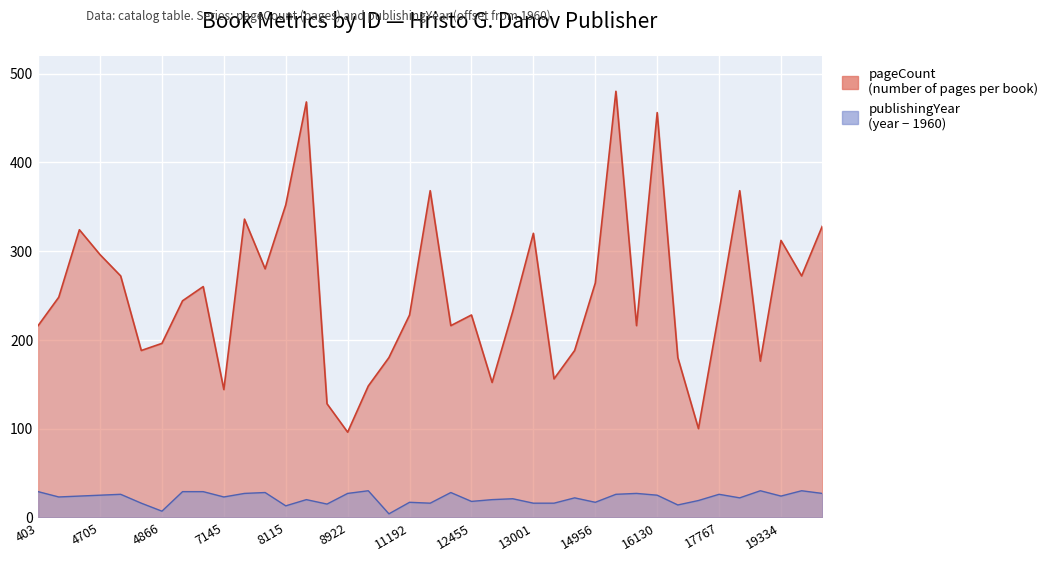

Reading right to left, extract all data points from this chart.

pageCount: 20115=328	19767=272	19334=312	19155=176	18633=368	17767=232	17551=100	16804=180	16130=456	15350=216	15034=480	14956=264	14518=188	13196=156	13001=320	12784=232	12734=152	12455=228	12091=216	11685=368	11192=228	10538=180	9746=148	8922=96	8574=128	8546=468	8115=352	7595=280	7296=336	7145=144	7095=260	4867=244	4866=196	4845=188	4761=272	4705=296	4695=324	4538=248	403=216
publishingYear: 20115=27	19767=30	19334=24	19155=30	18633=22	17767=26	17551=19	16804=14	16130=25	15350=27	15034=26	14956=17	14518=22	13196=16	13001=16	12784=21	12734=20	12455=18	12091=28	11685=16	11192=17	10538=4	9746=30	8922=27	8574=15	8546=20	8115=13	7595=28	7296=27	7145=23	7095=29	4867=29	4866=7	4845=16	4761=26	4705=25	4695=24	4538=23	403=29